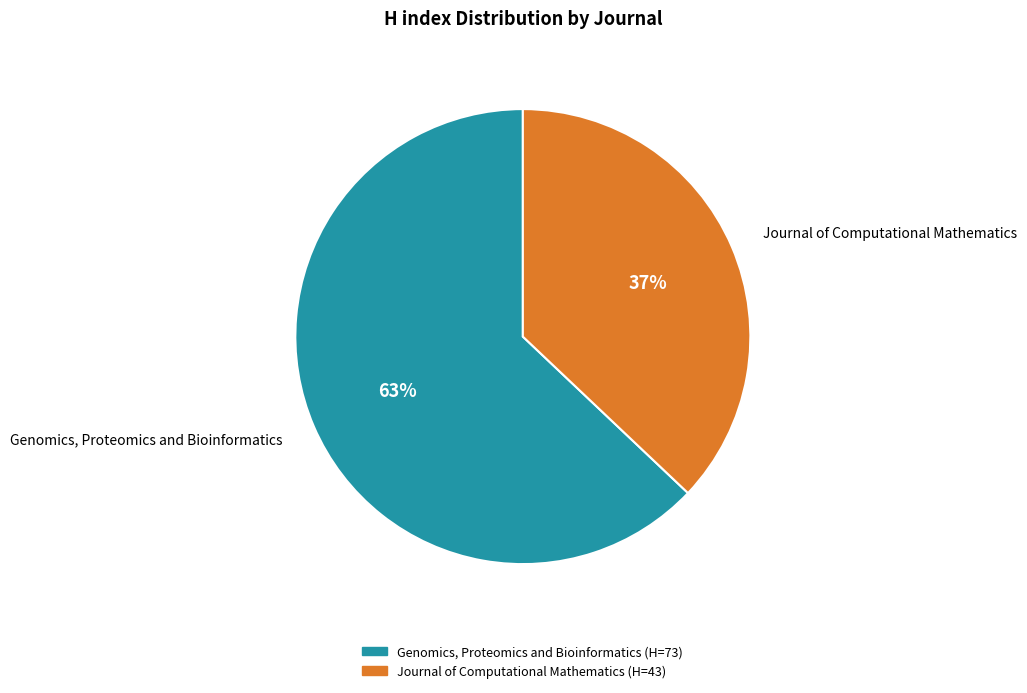

Does Journal of Computational Mathematics represent more than half of the total?

No